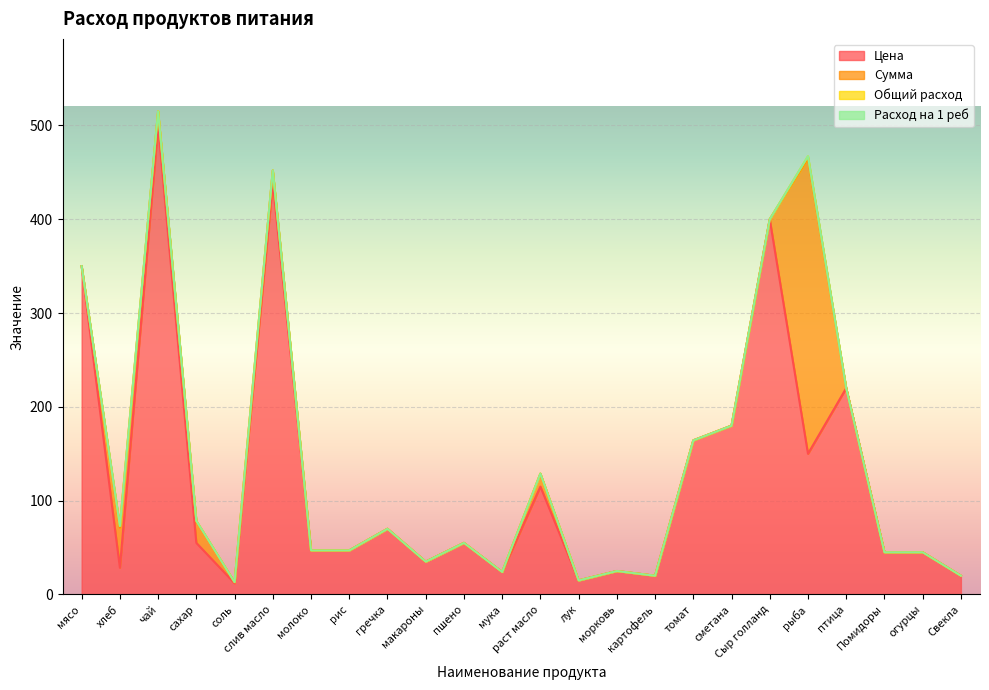

The Сумма series shows 0.0 at Помидоры. True or false?

True